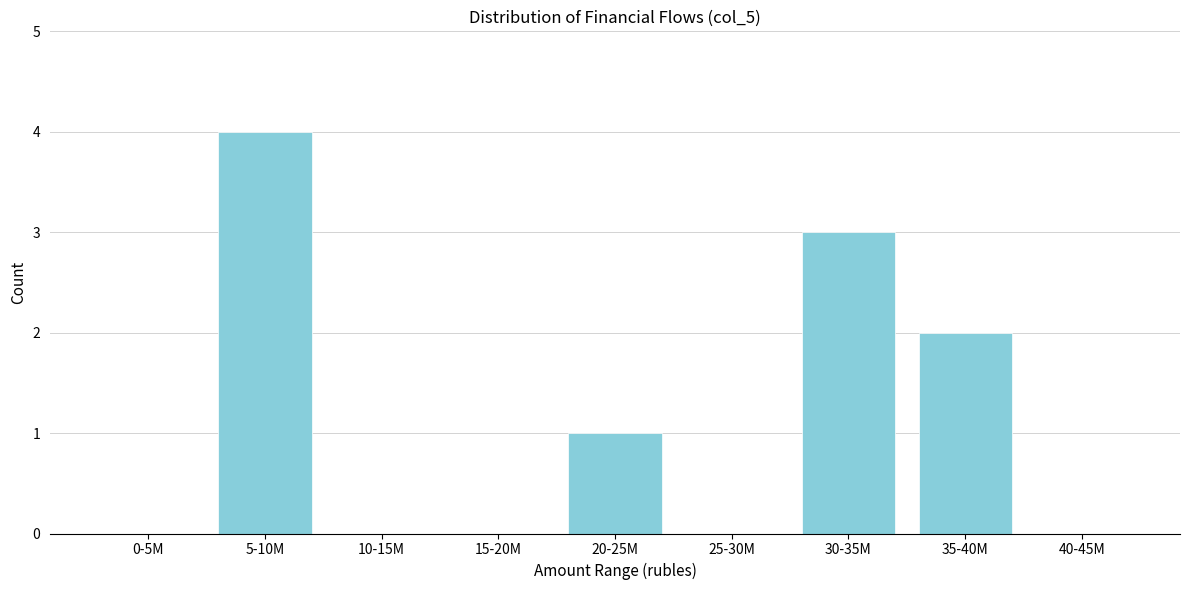

Reading right to left, what are all the values shown in this chart?

40-45M=0	35-40M=2	30-35M=3	25-30M=0	20-25M=1	15-20M=0	10-15M=0	5-10M=4	0-5M=0